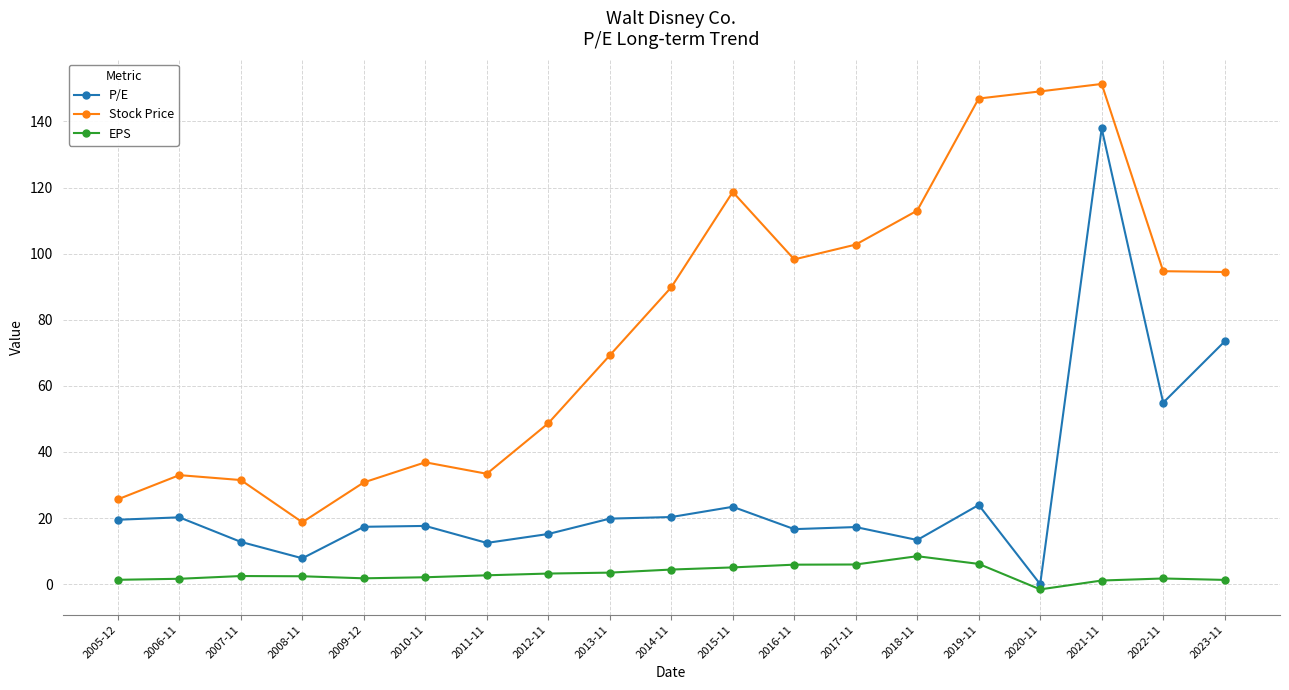

What is the label of the 14th point from the right?

2010-11